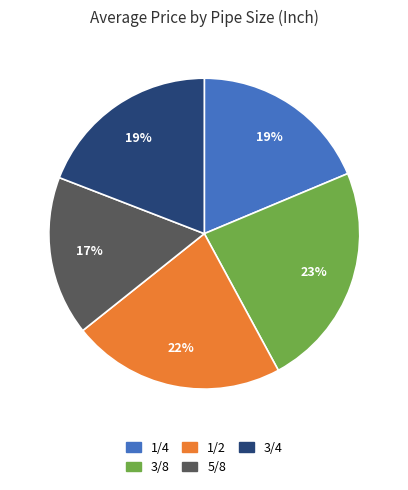

Is there any slice that represents more than half of the pie?

No